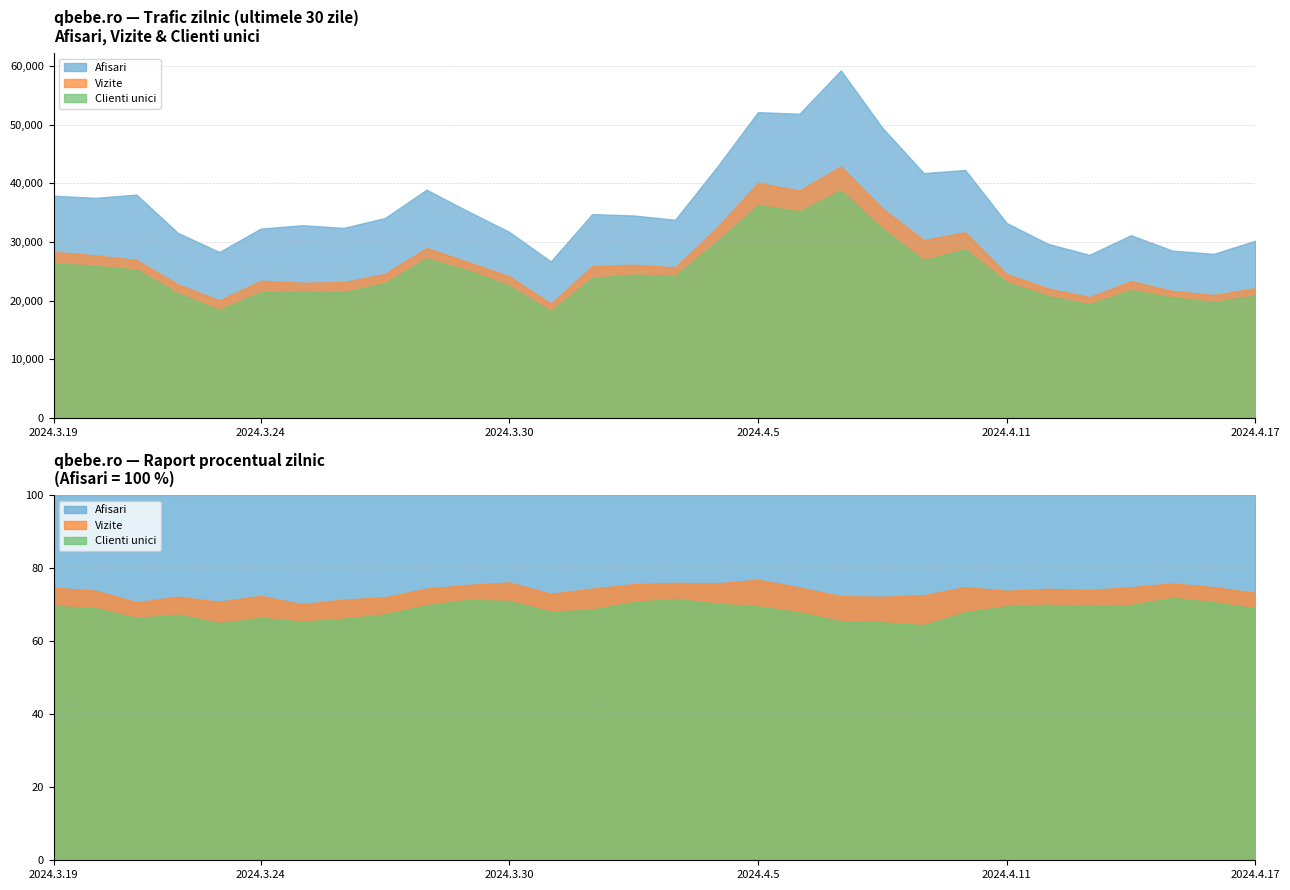

At 2024.3.26, list the series in order from smallest to largest.

Clienti unici, Vizite, Afisari